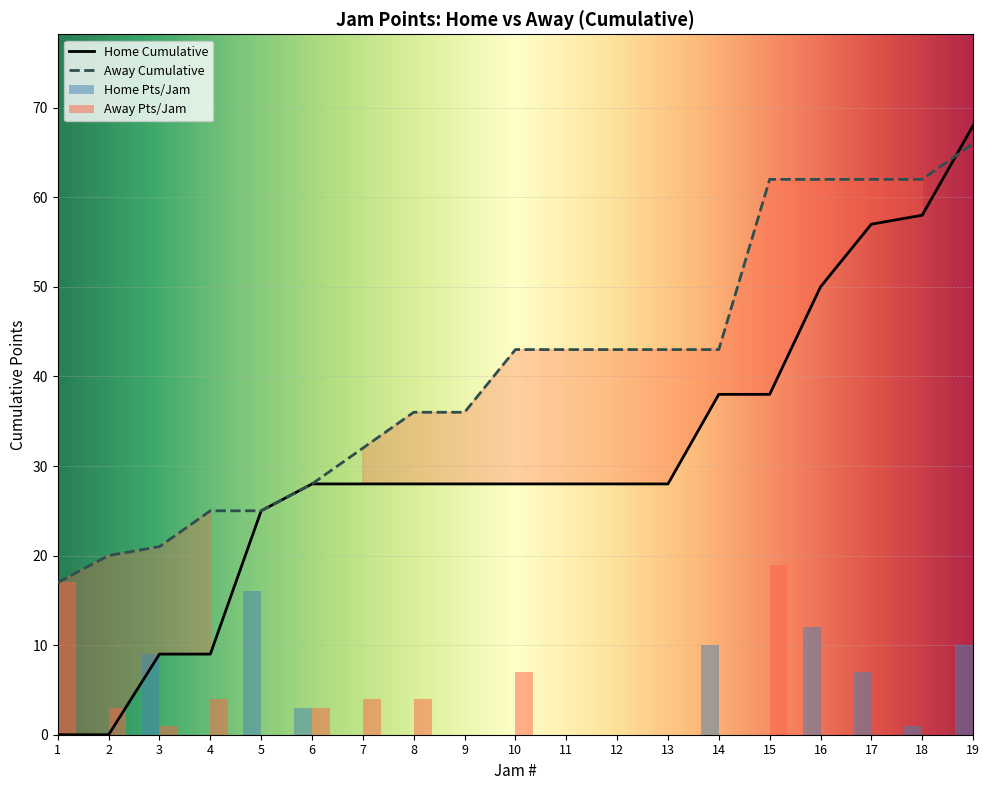

List the labels in order of Away Team Pts value, largest first.

15, 1, 10, 4, 7, 8, 19, 2, 6, 3, 5, 9, 11, 12, 13, 14, 16, 17, 18